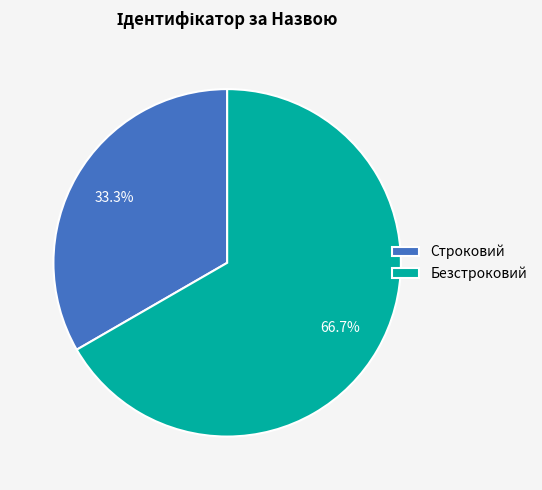

What is the total percentage of Строковий and Безстроковий?

100.0%